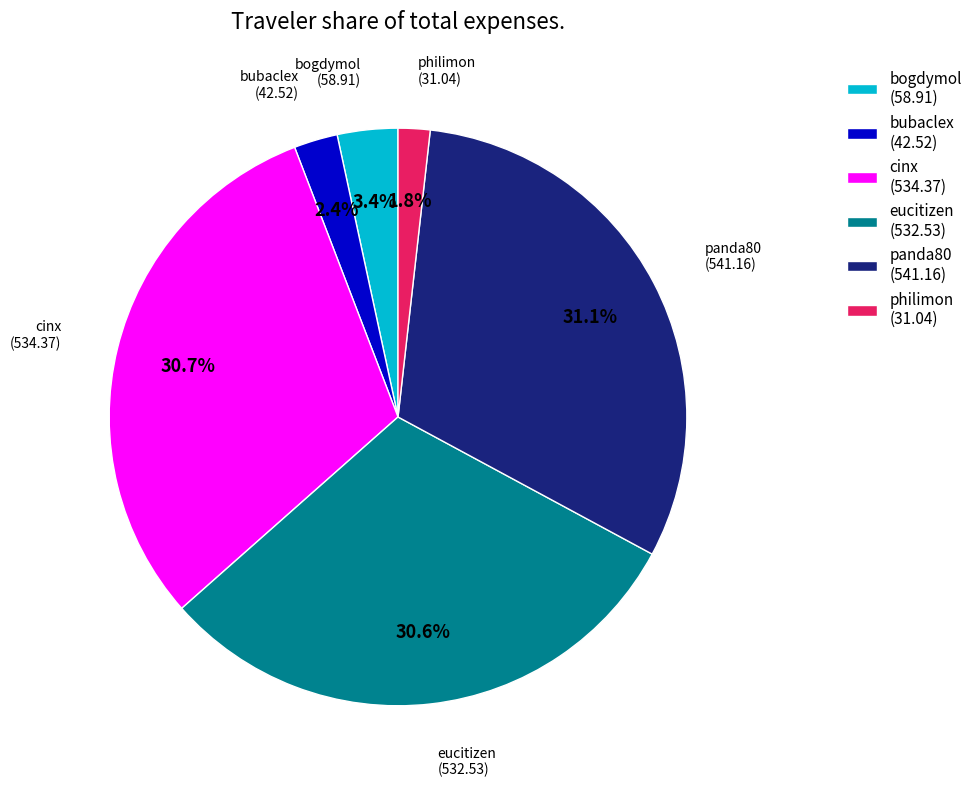

Is it true that philimon is 11% of the pie?

False